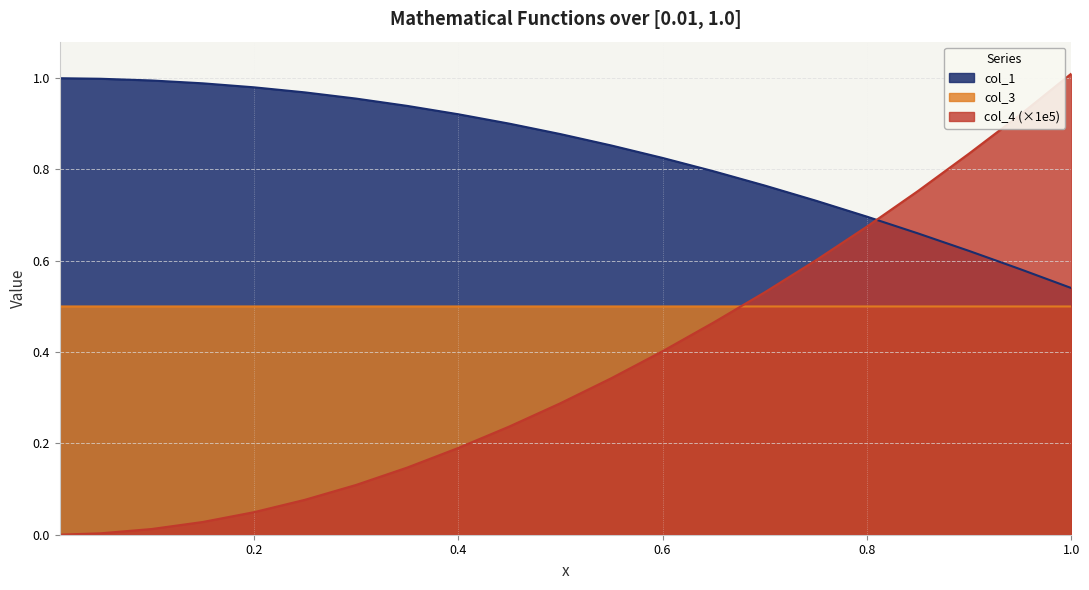

The col_3 series shows 0.9 at 0.01. True or false?

False